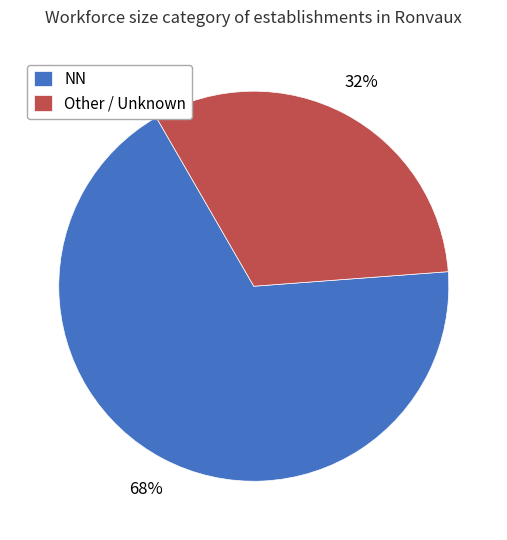

Which category has the smallest portion of the pie?

Other